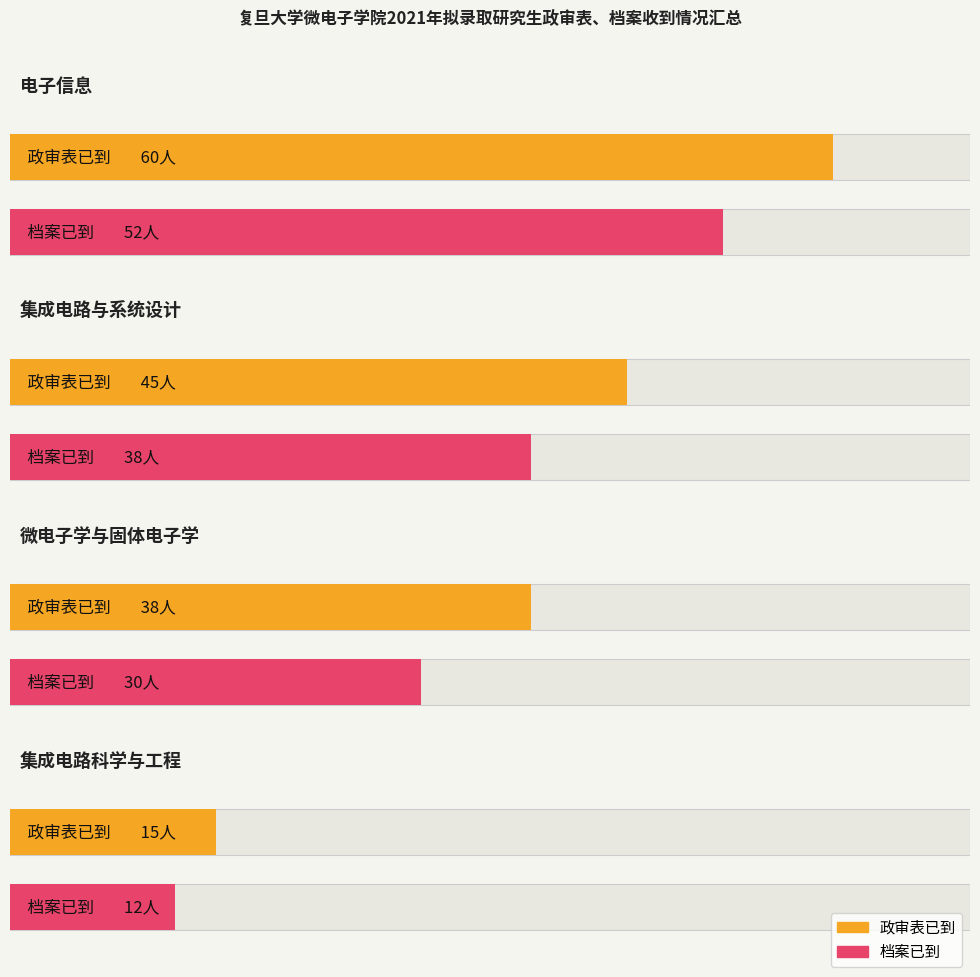

Reading right to left, extract all data points from this chart.

政审表已到: 集成电路科学与工程=15	微电子学与固体电子学=38	集成电路与系统设计=45	电子信息=60
档案已到: 集成电路科学与工程=12	微电子学与固体电子学=30	集成电路与系统设计=38	电子信息=52